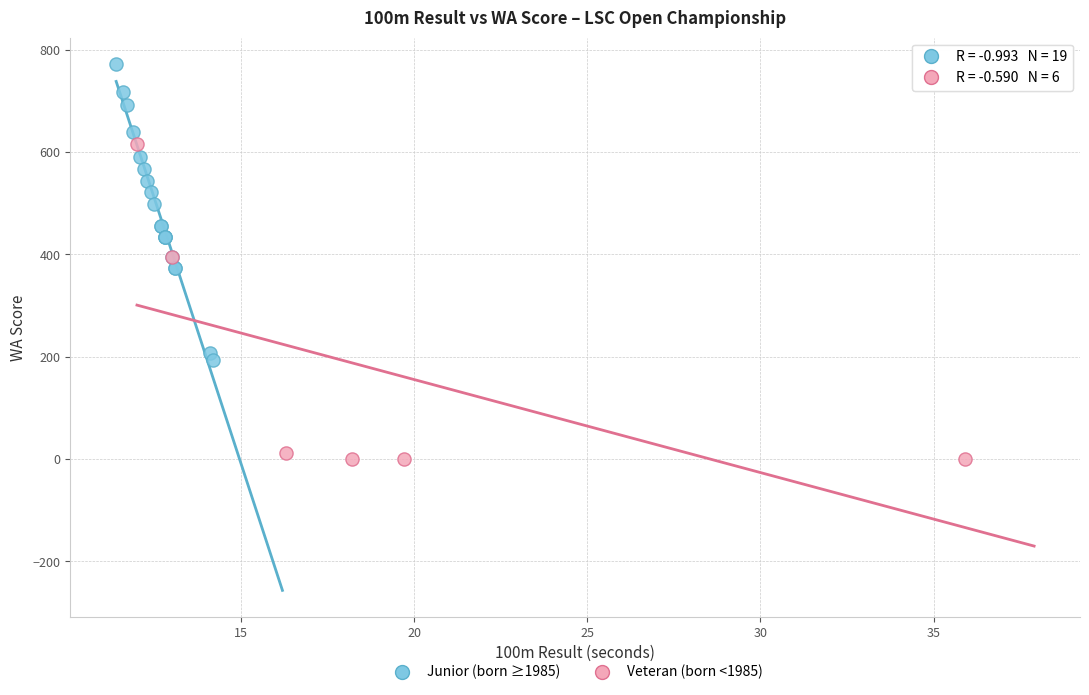

Which series reaches the maximum Y coordinate?

Junior (born ≥1985)